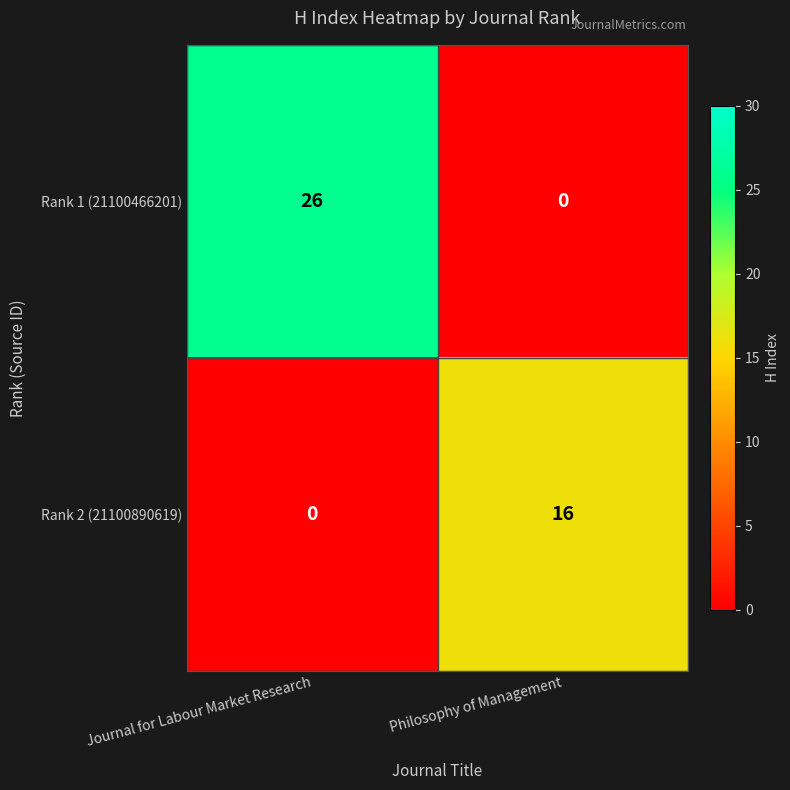

What is the total value across all series at Philosophy of Management?

16